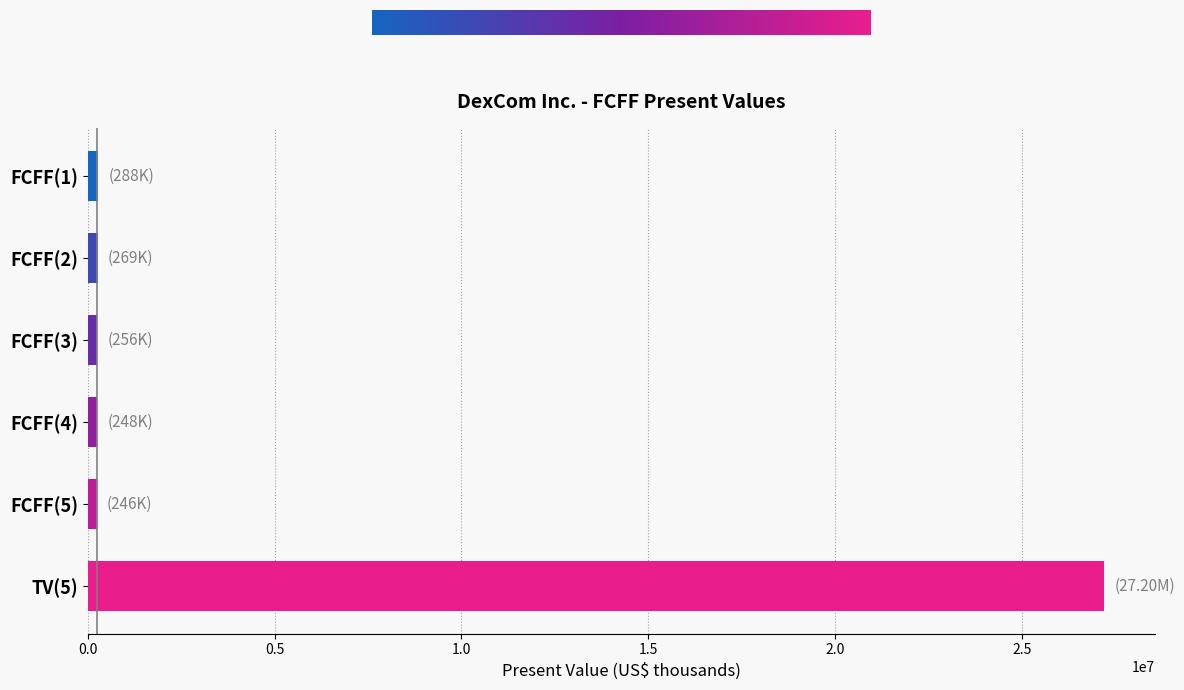

What is the label of the 2nd bar from the bottom?

FCFF(5)